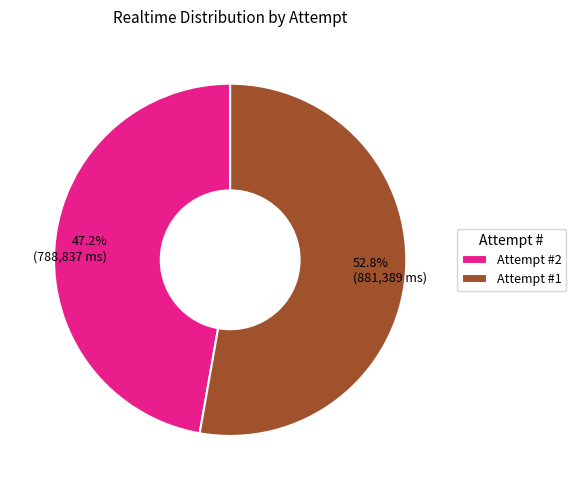

Does any single category account for the majority?

Yes